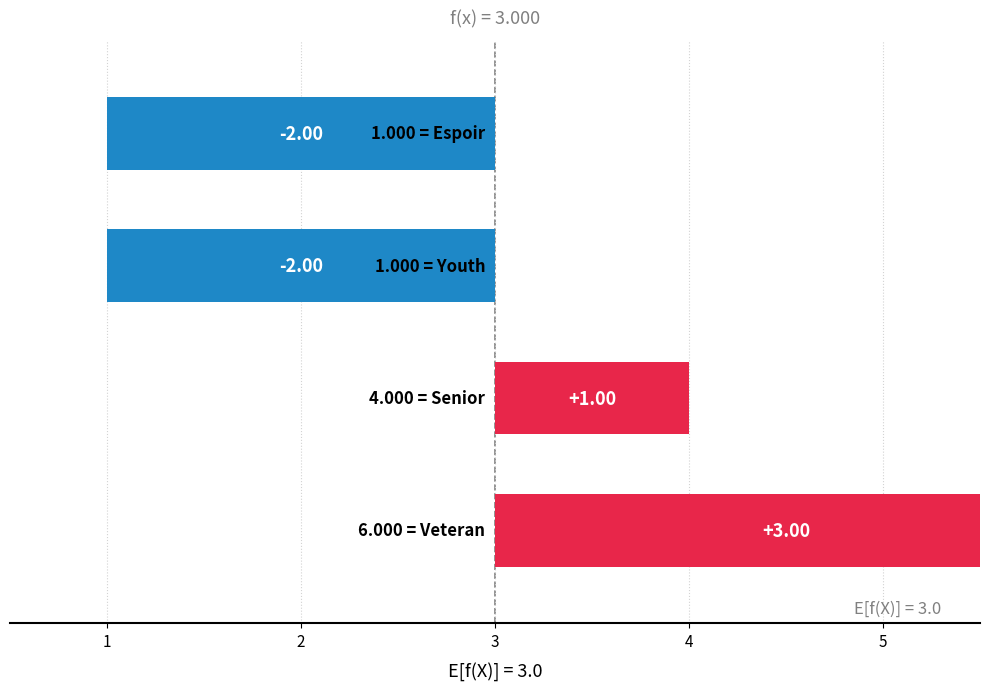

What is the difference between the second highest and minimum values?

3